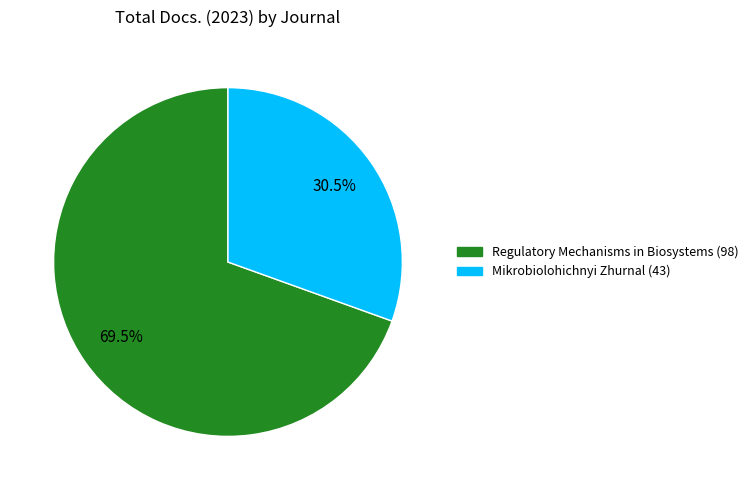

Approximately how many times larger is the value at Regulatory Mechanisms in Biosystems compared to Mikrobiolohichnyi Zhurnal?

2.3